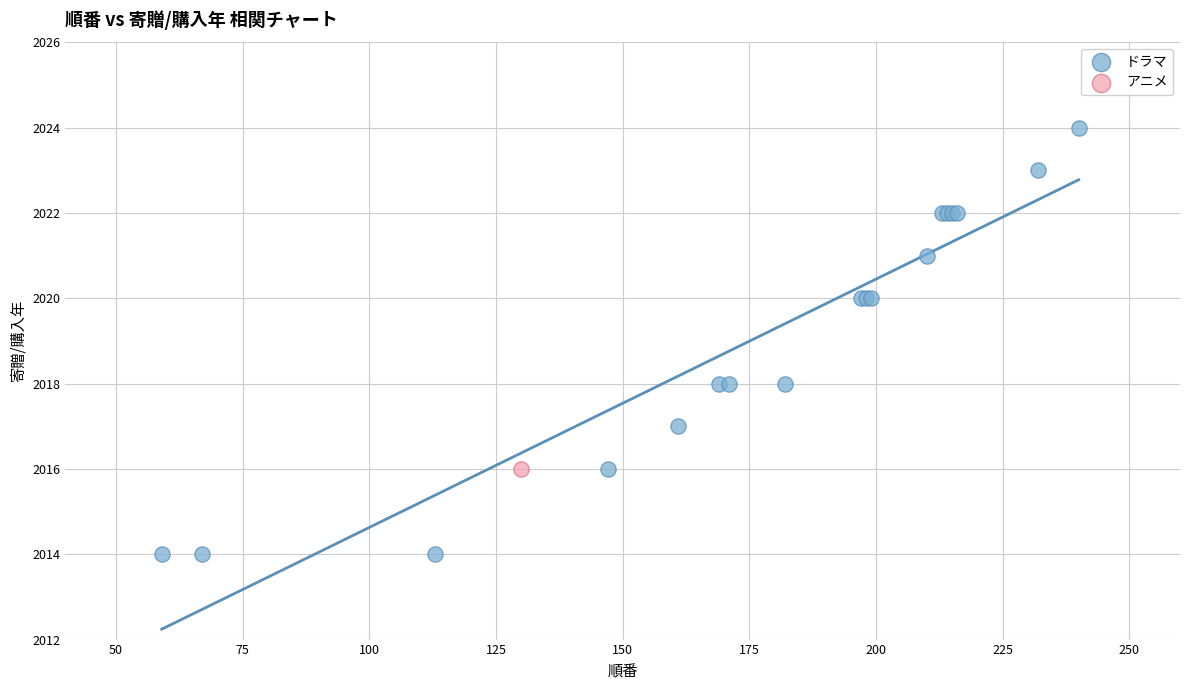

What are all the series names shown in the legend?

ドラマ, アニメ